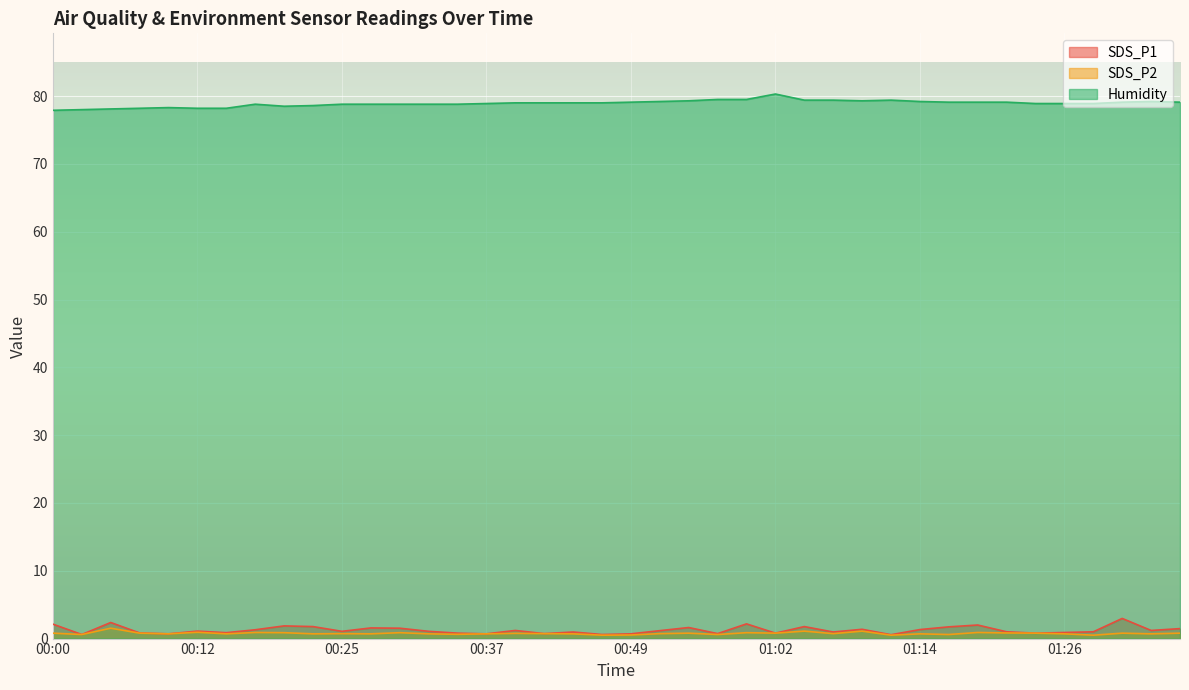

What is the label of the 34th point from the left?

01:21